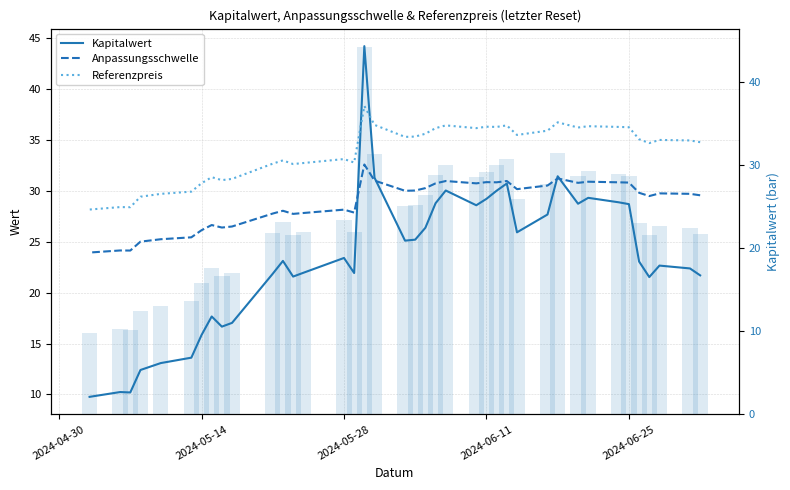

Is the value of Kapitalwert at 11 greater than the value of Kapitalwert (bar) at 18?

No